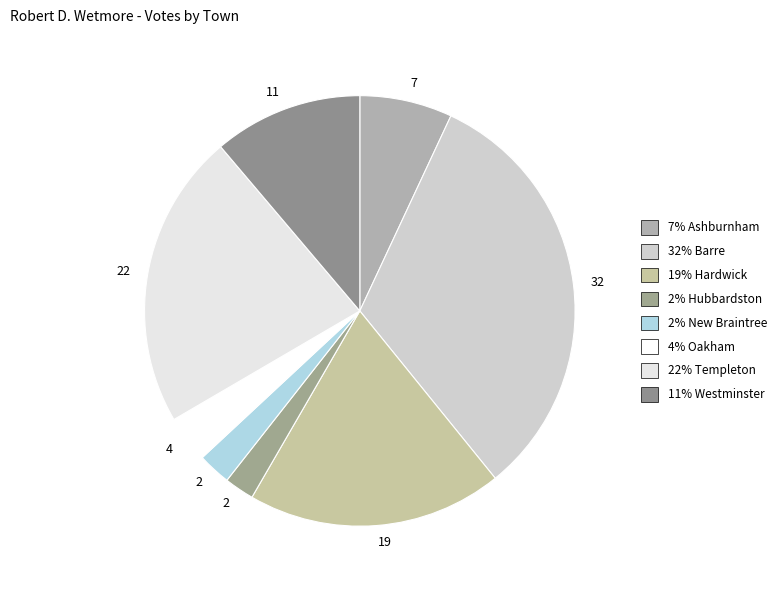

How many segments does this pie chart have?

8